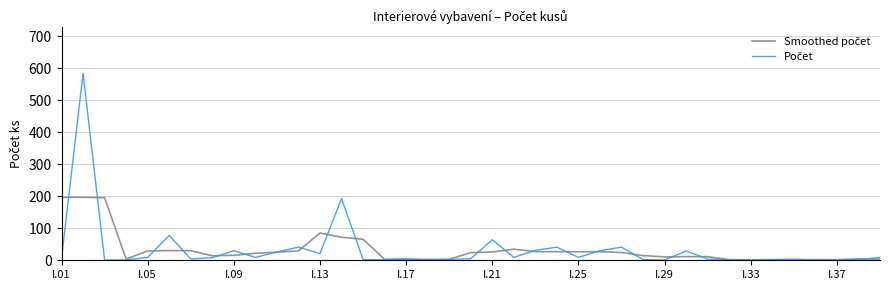

Where does the Smoothed počet series first go above 21?

I.01